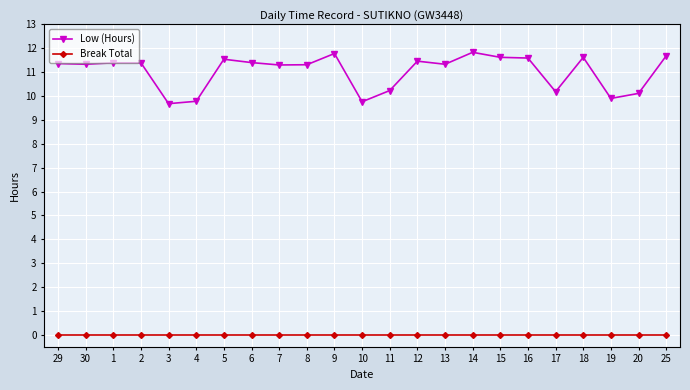

Does the chart display data point markers on the line(s)?

Yes